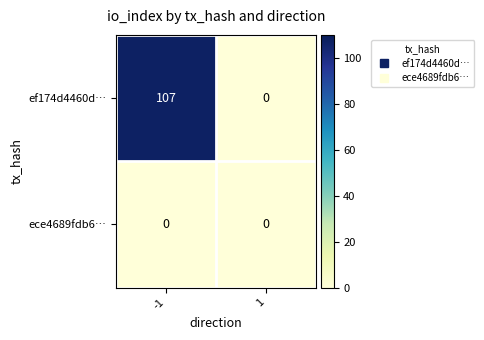

Reading left to right, what are all the values shown in this chart?

ef174d4460d…: 107	0
ece4689fdb6…: 0	0